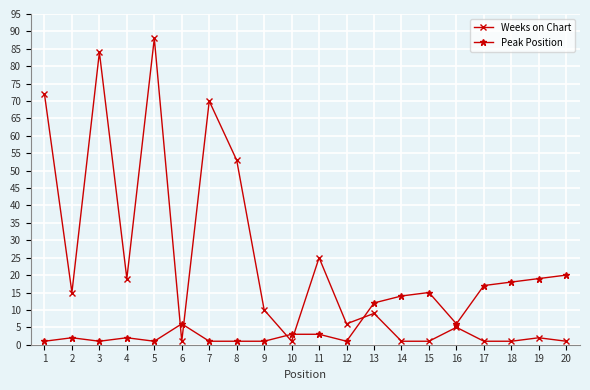

How many data points does each series have?

20